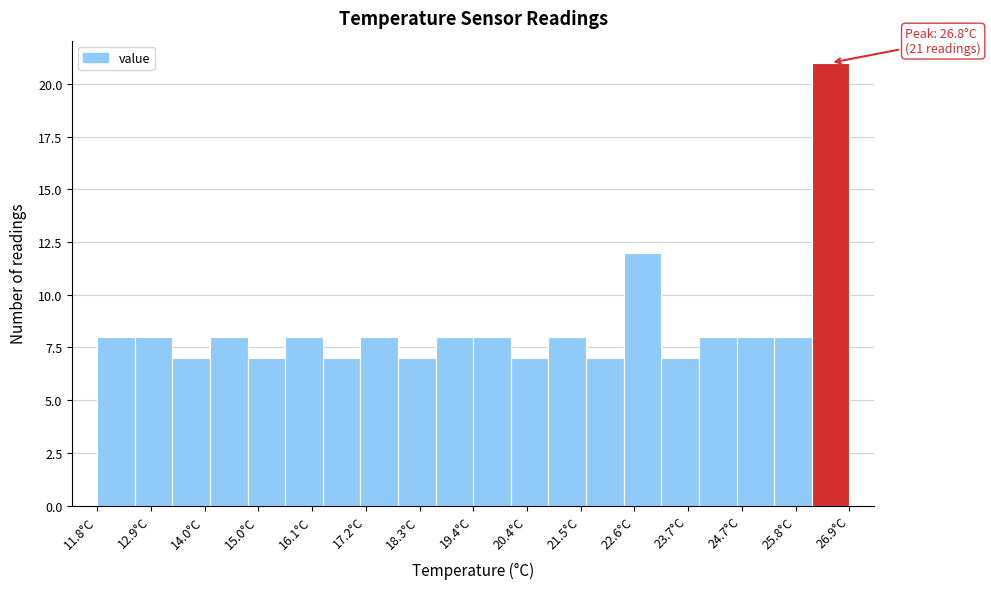

Read against the x-axis, roughly where is the centre of the tallest bar?

26.6